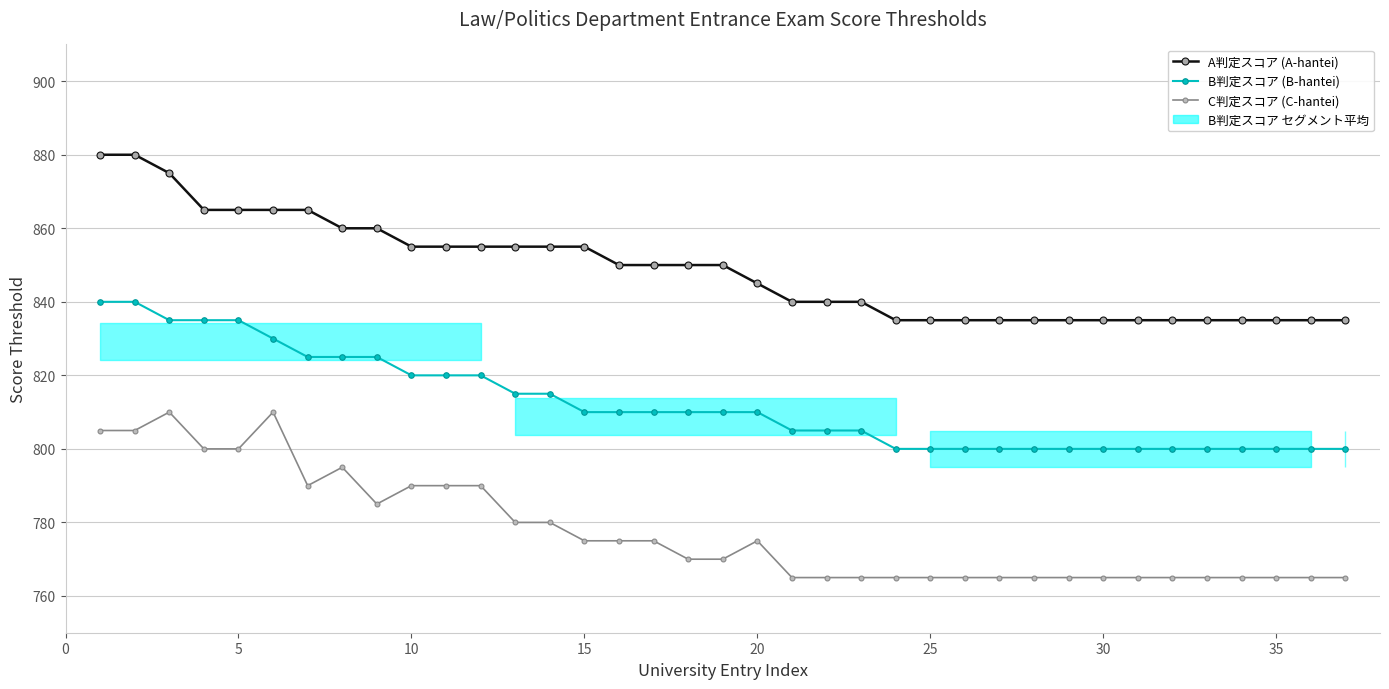

True or false: C判定スコア (C-hantei) and A判定スコア (A-hantei) cross at least once.

False